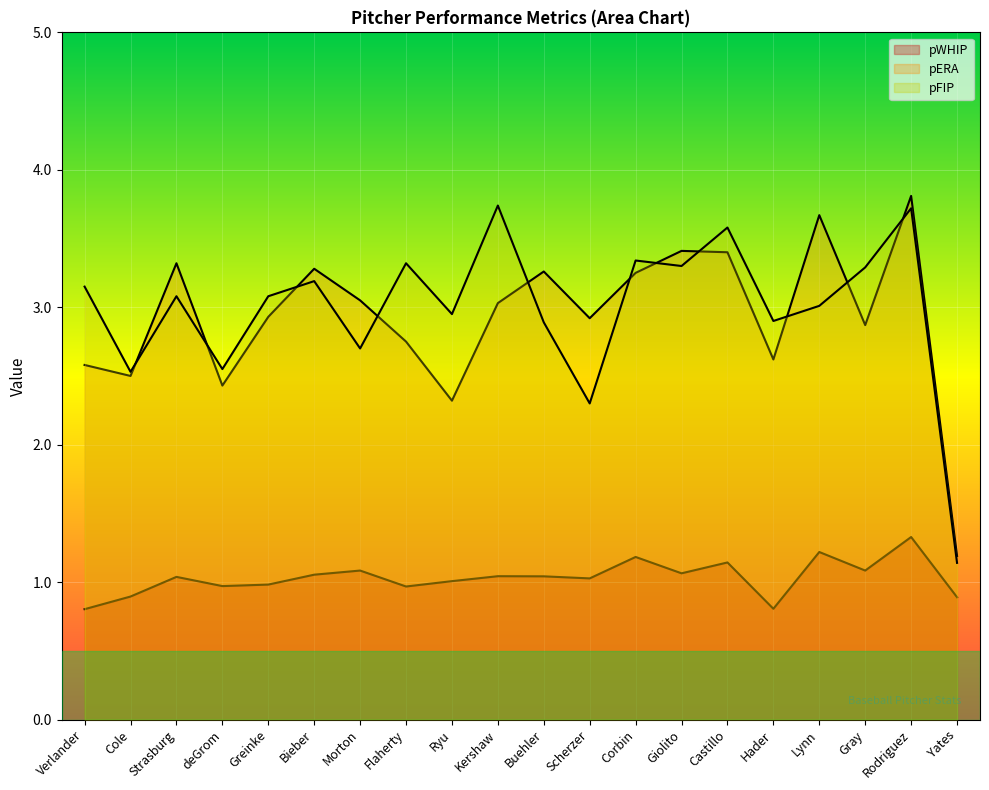

List the series in order of their peak value, highest first.

pERA, pFIP, pWHIP